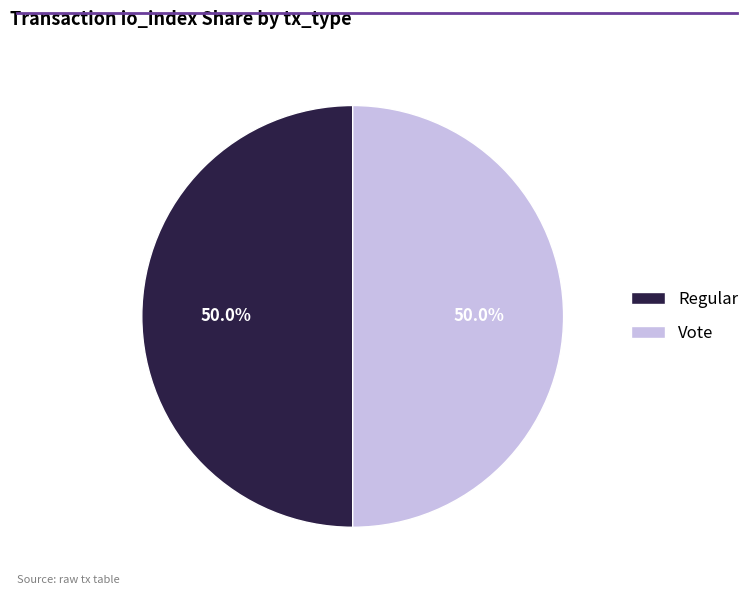

How much of the chart is everything except Vote?

50.0%